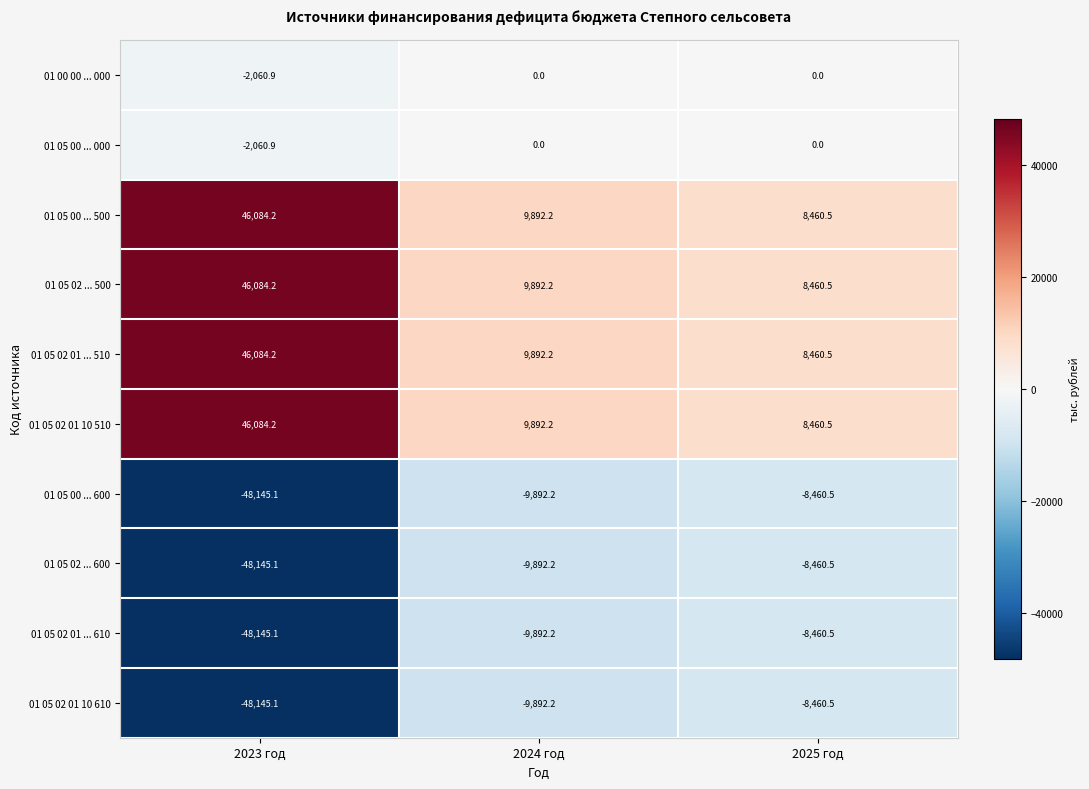

Reading right to left, extract all data points from this chart.

01 00 00 ... 000: 2025 год=0.0	2024 год=0.0	2023 год=-2060.9
01 05 00 ... 000: 2025 год=0.0	2024 год=0.0	2023 год=-2060.9
01 05 00 ... 500: 2025 год=8460.5	2024 год=9892.2	2023 год=46084.2
01 05 02 ... 500: 2025 год=8460.5	2024 год=9892.2	2023 год=46084.2
01 05 02 01 ... 510: 2025 год=8460.5	2024 год=9892.2	2023 год=46084.2
01 05 02 01 10 510: 2025 год=8460.5	2024 год=9892.2	2023 год=46084.2
01 05 00 ... 600: 2025 год=-8460.5	2024 год=-9892.2	2023 год=-48145.1
01 05 02 ... 600: 2025 год=-8460.5	2024 год=-9892.2	2023 год=-48145.1
01 05 02 01 ... 610: 2025 год=-8460.5	2024 год=-9892.2	2023 год=-48145.1
01 05 02 01 10 610: 2025 год=-8460.5	2024 год=-9892.2	2023 год=-48145.1